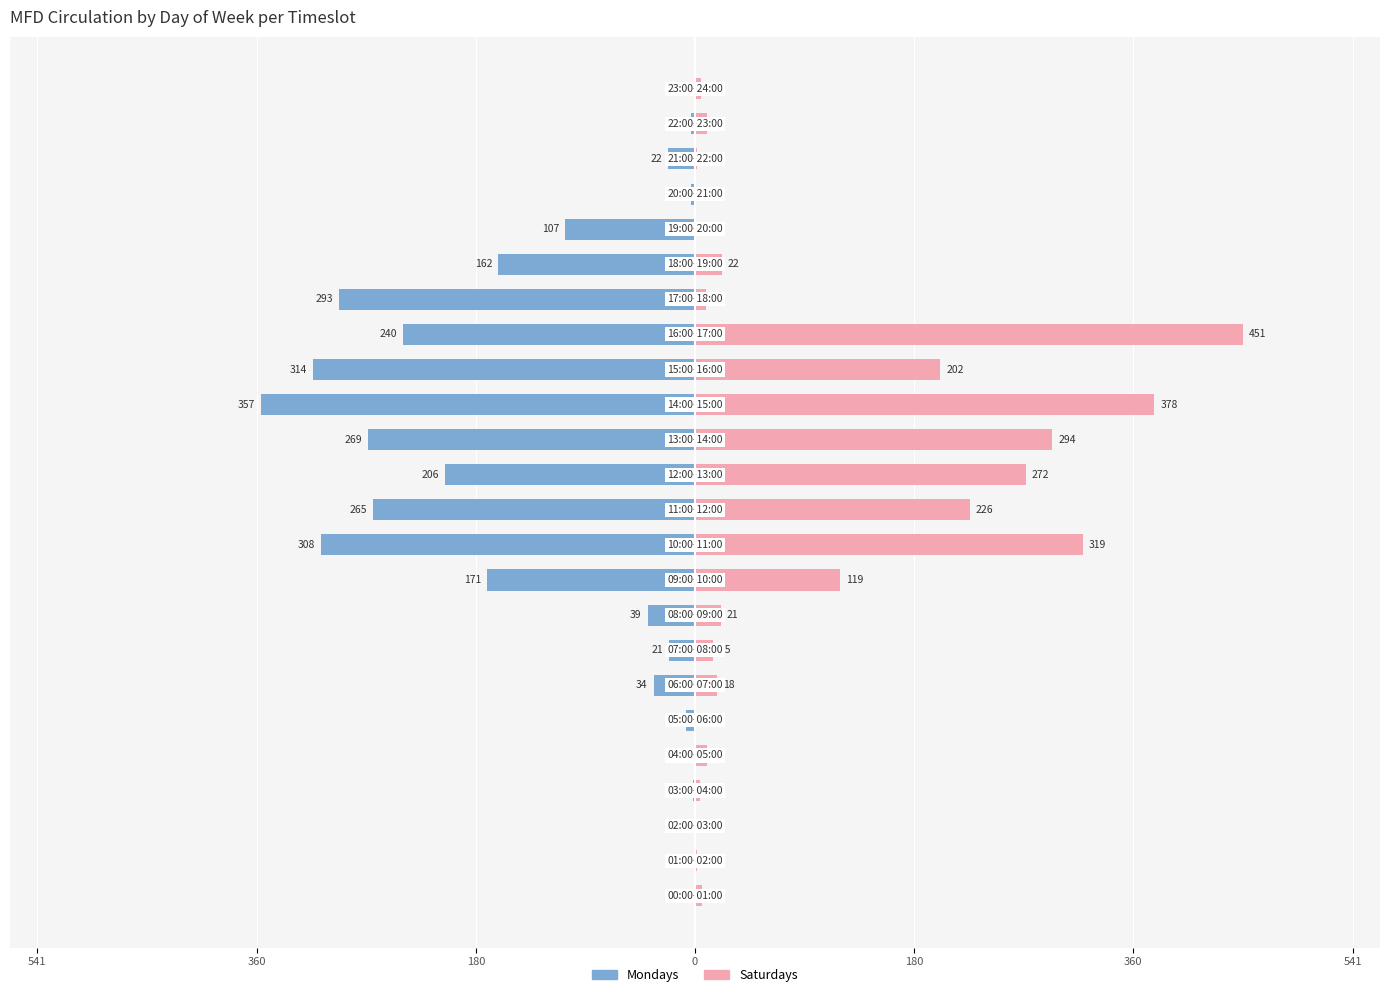

How many categories are shown in the chart?

24